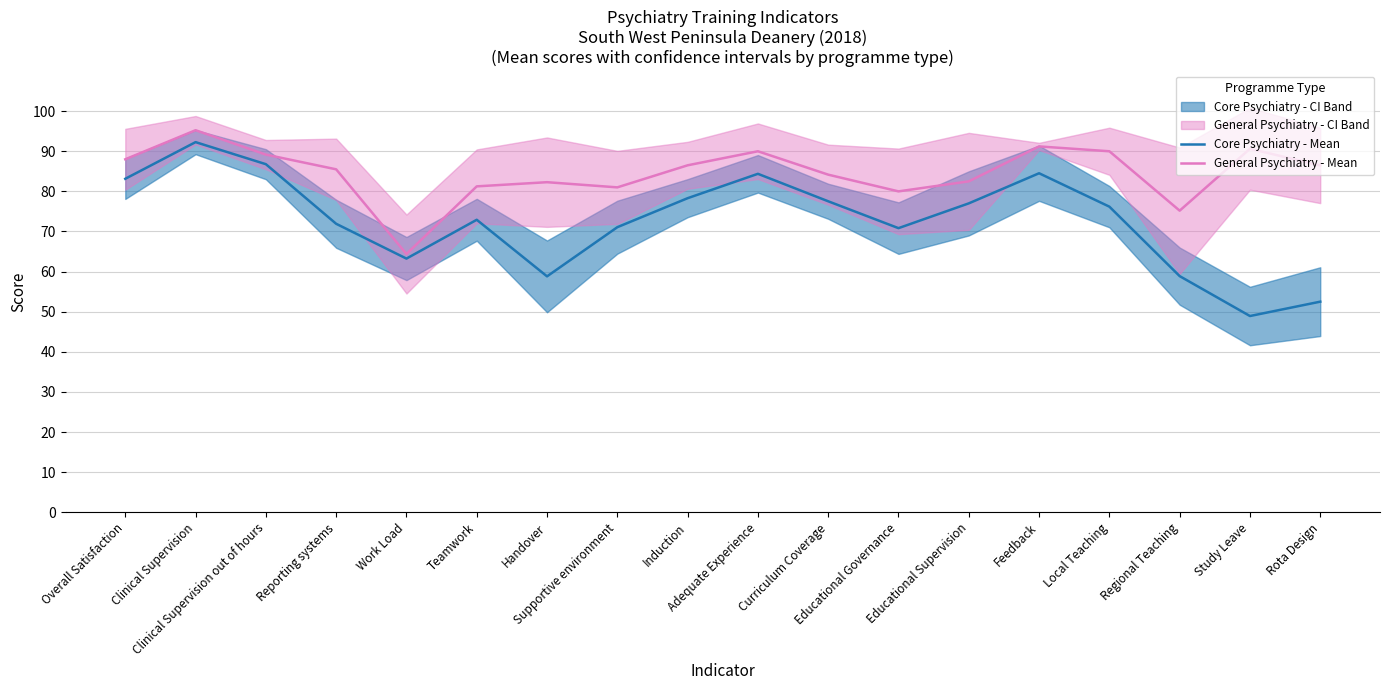

What is the minimum value for Core Psychiatry - Mean?

48.9